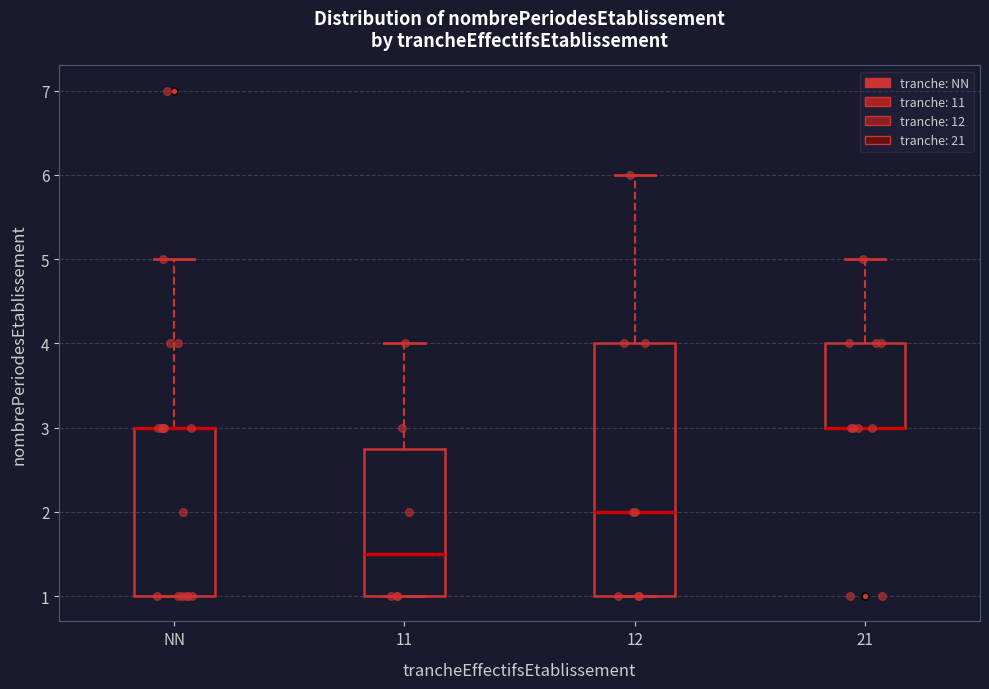

Reading left to right, transcribe this box plot: for each box, give where its median line is, the range the box spans, and where its two whiskers end, as read against the y-axis. The values are not printed on the chart, so give them approximately, as read against the axis.

NN: median 3.0 (drawn on the box's upper edge), box 1.0 to 3.0, whiskers 1.0 to 5.0
11: median 1.5, box 1.0 to 2.8, whiskers 1.0 to 4.0
12: median 2.0, box 1.0 to 4.0, whiskers 1.0 to 6.0
21: median 3.0 (drawn on the box's lower edge), box 3.0 to 4.0, whiskers 3.0 to 5.0